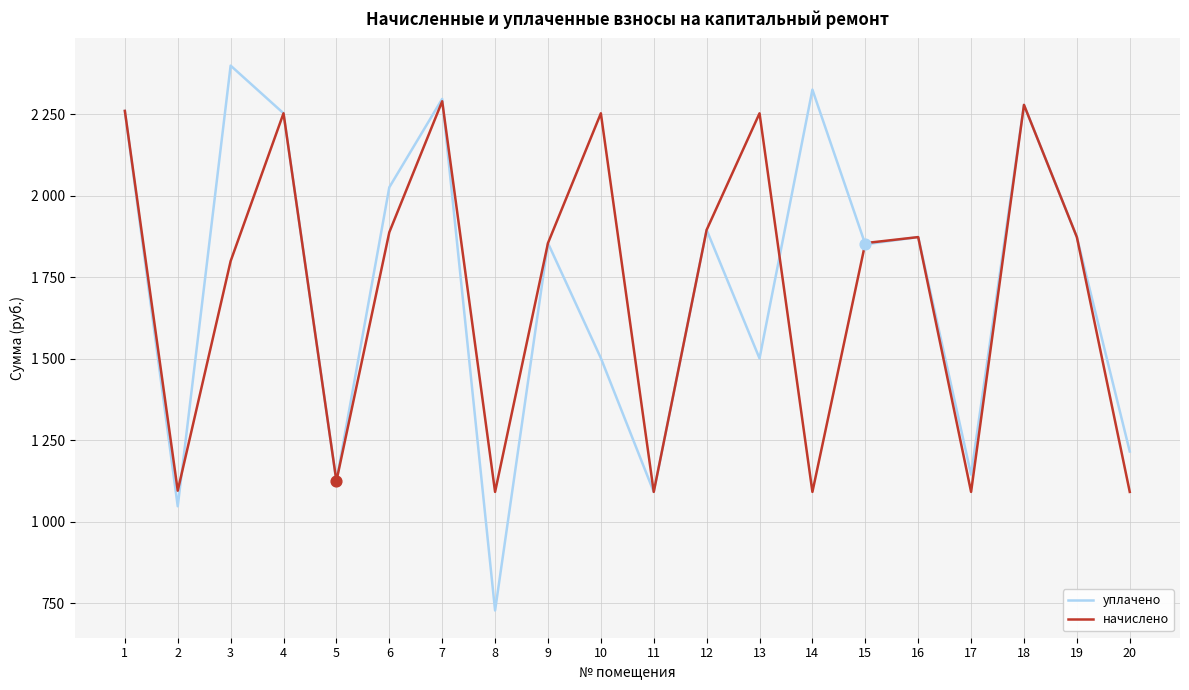

Is the value of начислено at 20 greater than the value of уплачено at 5?

No